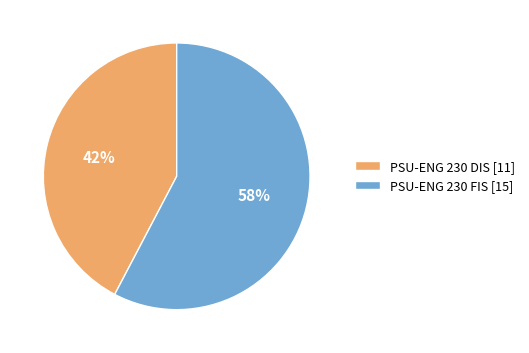

Combined, do PSU-ENG 230 DIS [11] and PSU-ENG 230 FIS [15] account for over 50%?

Yes